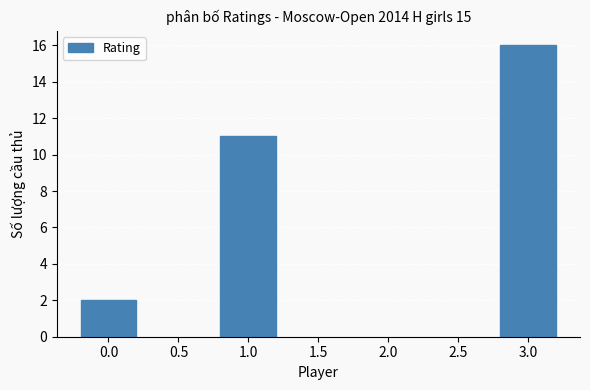

What is the ratio of the value at 3.0 to the value at 1.0?

1.5